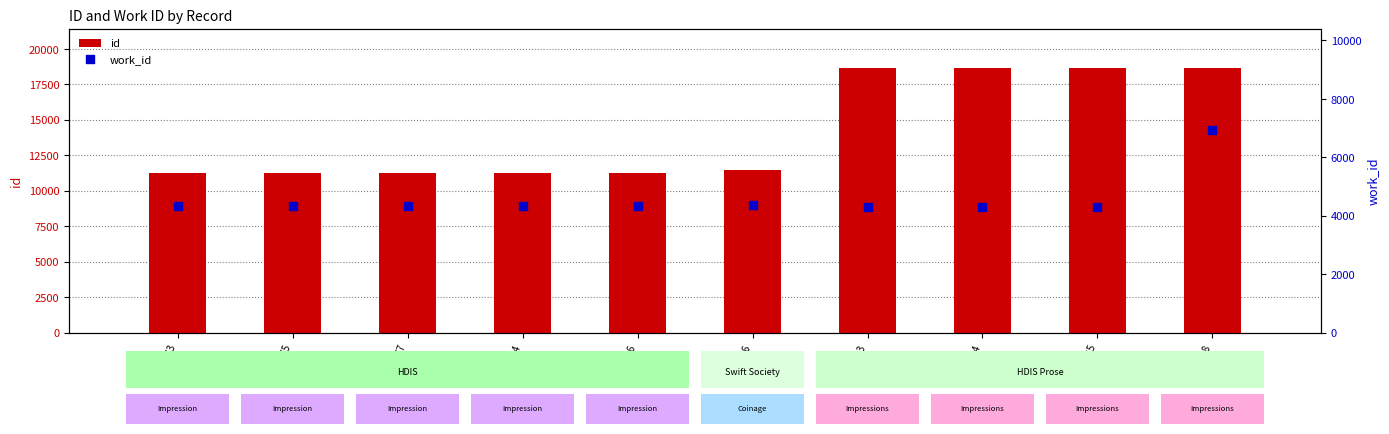

At how many categories does at least one series exceed 17394?

4